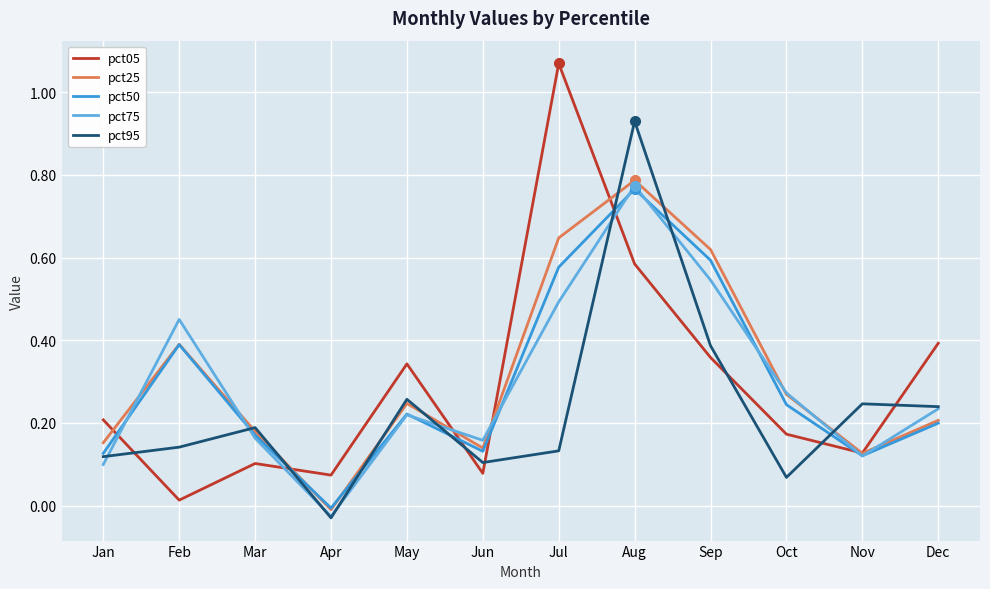

What is the difference between the maximum and minimum values in the pct95 series?

1.0